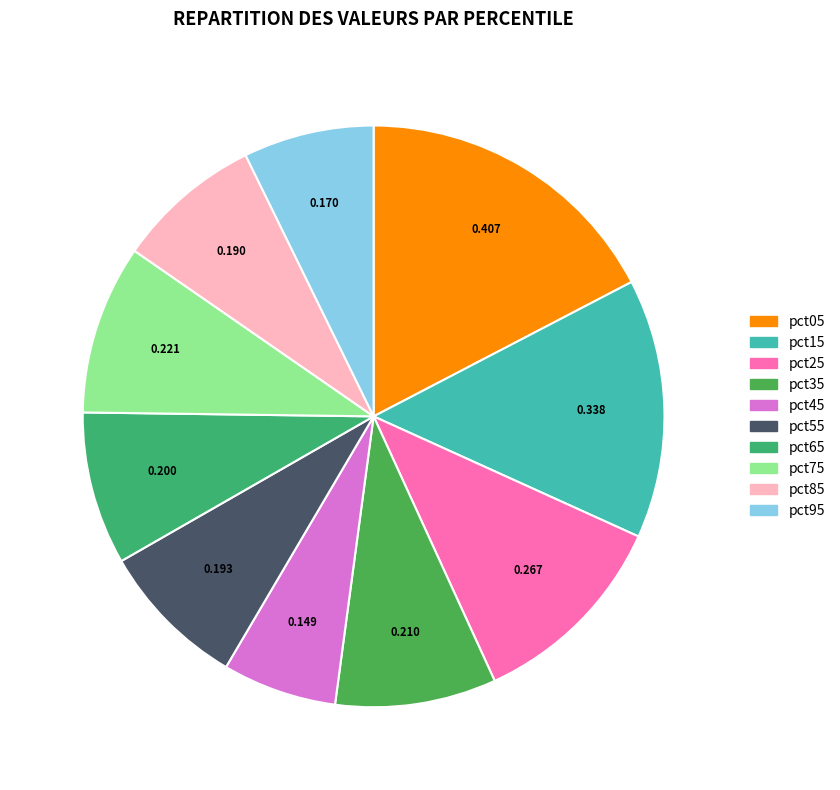

What percentage is the pct15 slice, to the nearest percent?

14%